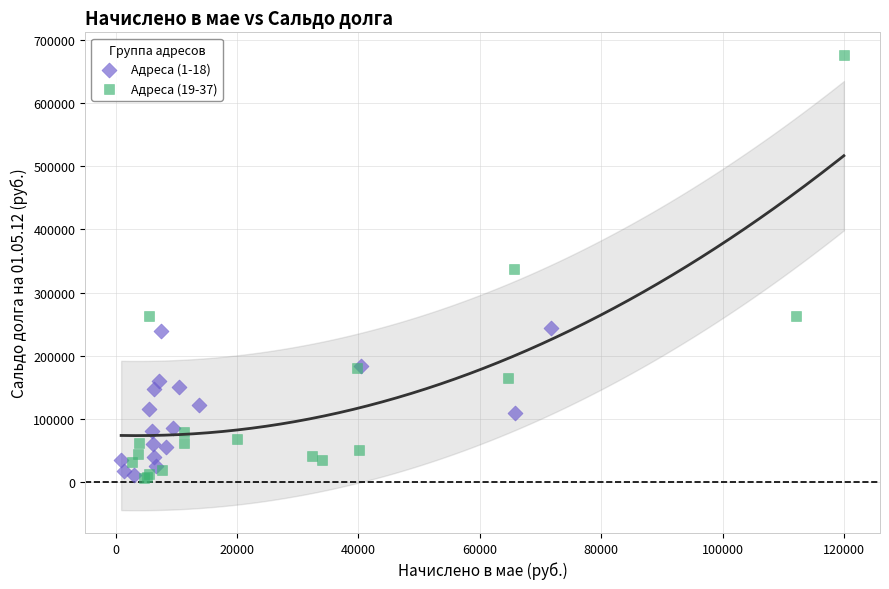

What are all the series names shown in the legend?

Адреса (1-18), Адреса (19-37)